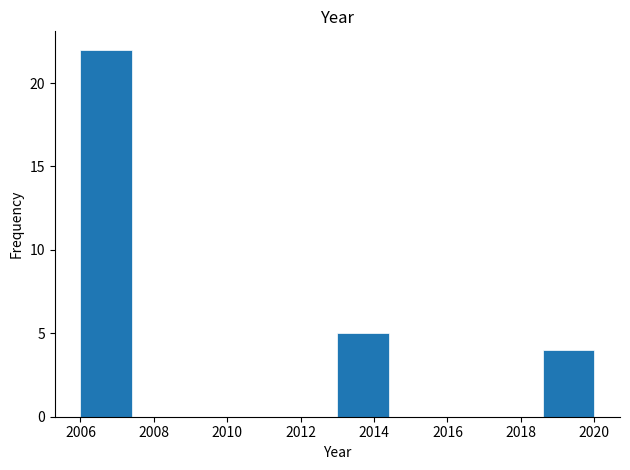

Reading left to right, transcribe this chart: for each bar, give the range it covers on the x-axis and its height. The values are not printed on the chart, so give them approximately, as read against the axis.

2006.0 to 2007.4: 22
2007.4 to 2008.8: 0
2008.8 to 2010.2: 0
2010.2 to 2011.6: 0
2011.6 to 2013.0: 0
2013.0 to 2014.4: 5
2014.4 to 2015.8: 0
2015.8 to 2017.2: 0
2017.2 to 2018.6: 0
2018.6 to 2020.0: 4